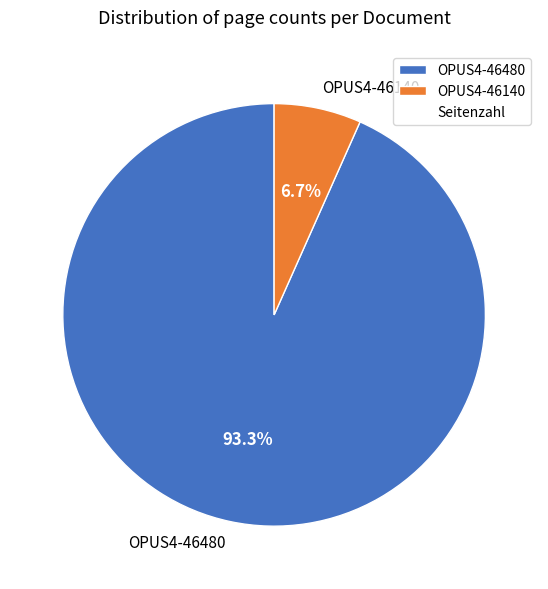

Which slice is the largest?

OPUS4-46480